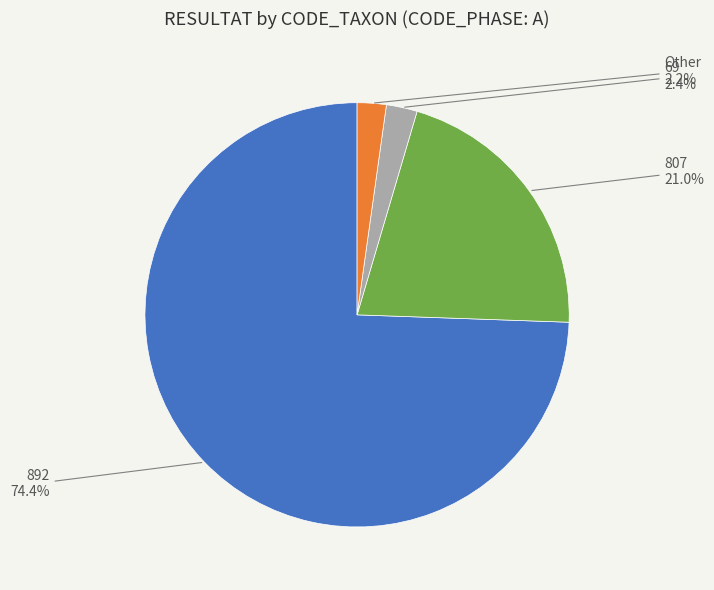

Does any single category account for the majority?

Yes